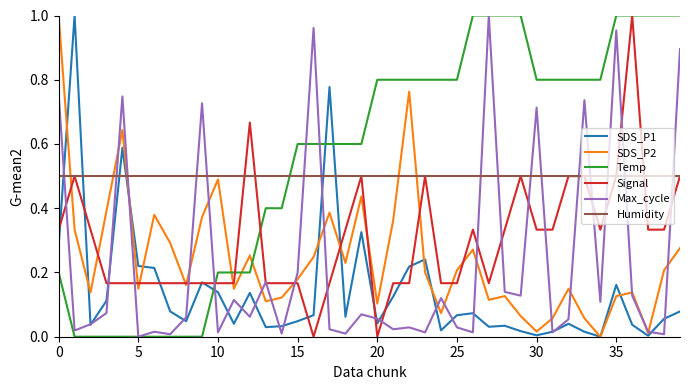

Which series has the largest total across all categories?

Temp